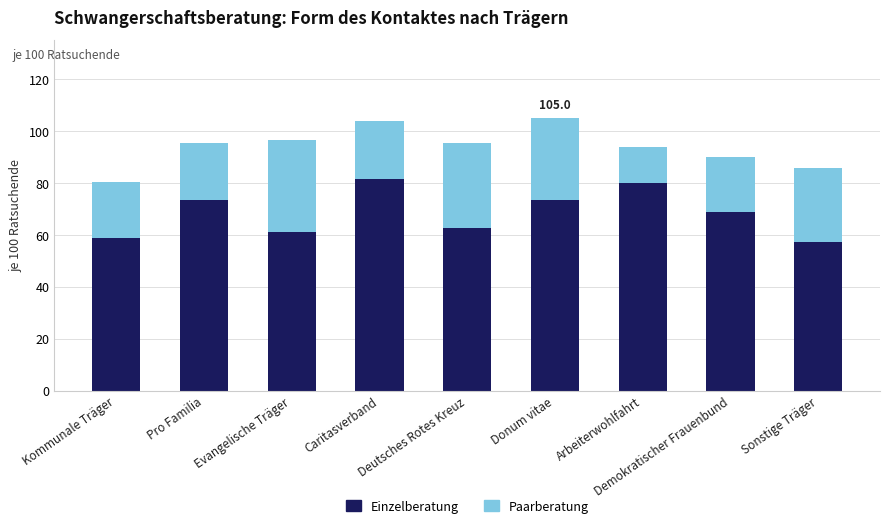

What is the sum of all Einzelberatung values?

616.7